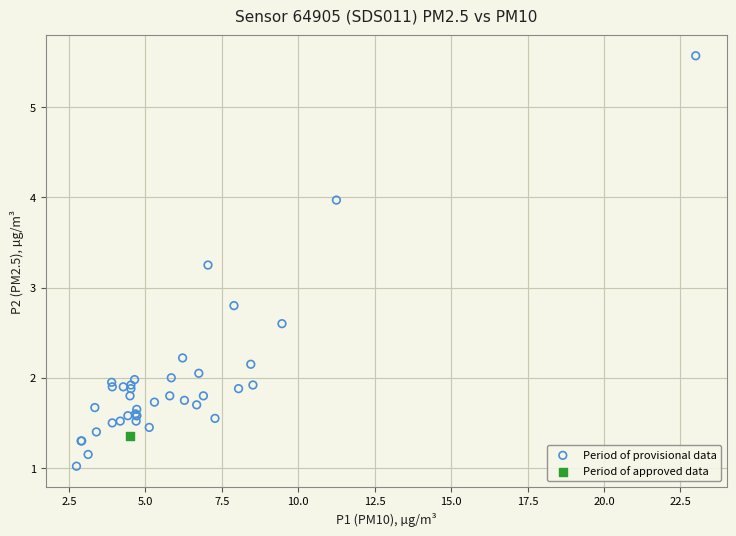

What are all the series names shown in the legend?

Period of provisional data, Period of approved data